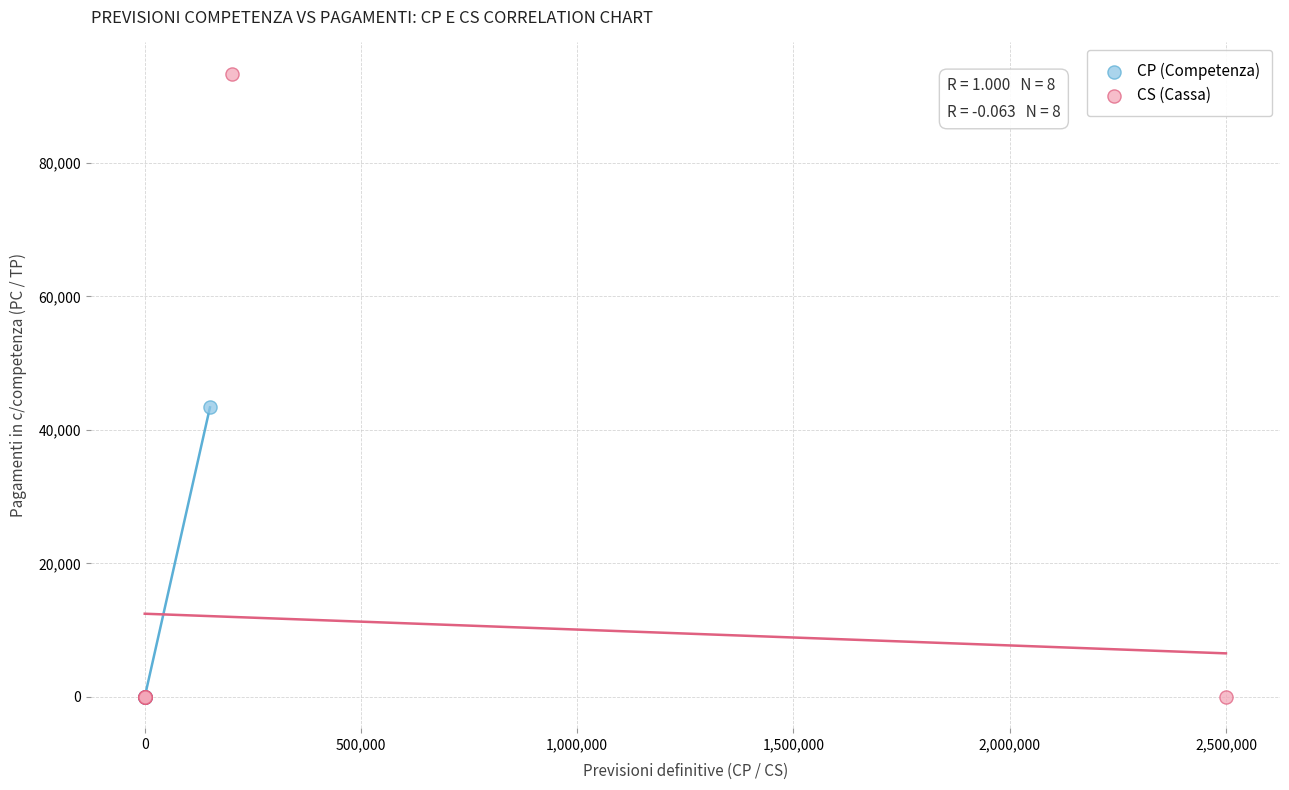

Which series contains the highest Y value?

CS (Cassa)